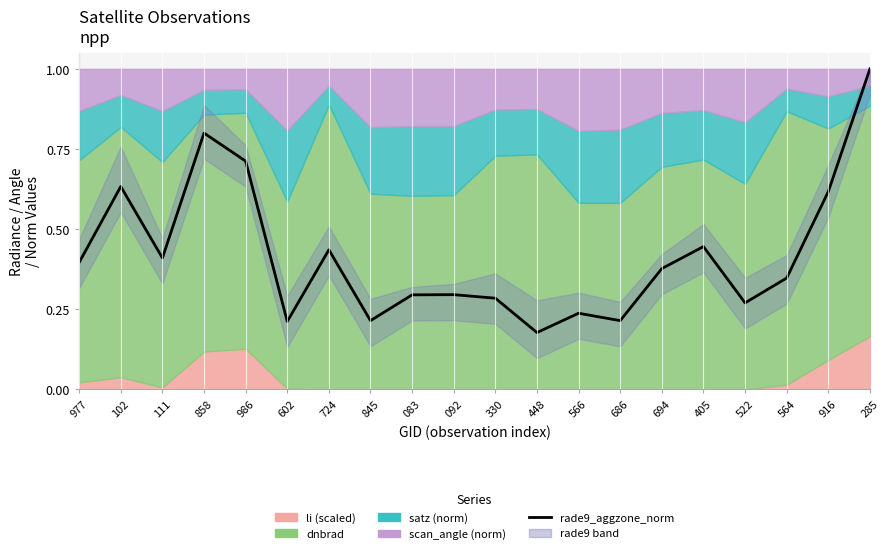

Is it true that the value at 858 is 0.3?

False